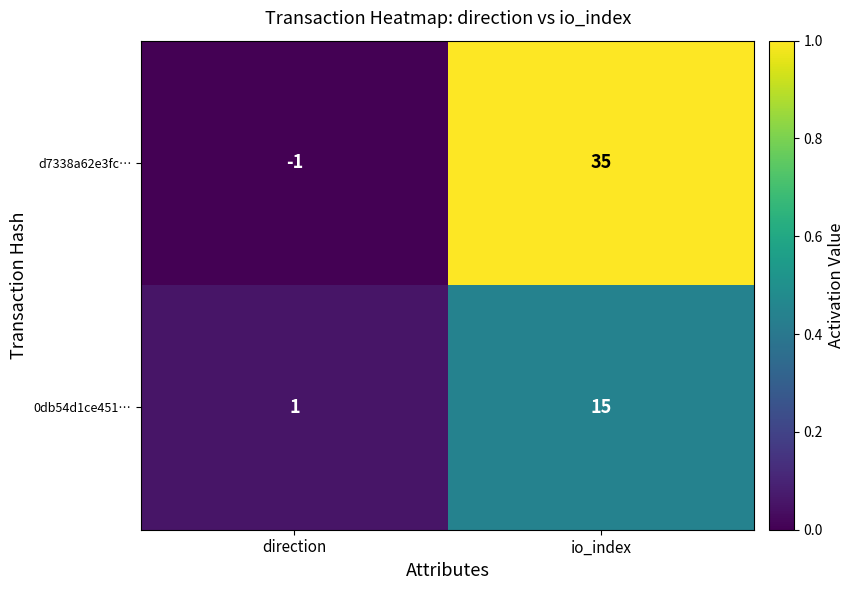

Reading left to right, what are all the values shown in this chart?

d7338a62e3fc…: -1	35
0db54d1ce451…: 1	15